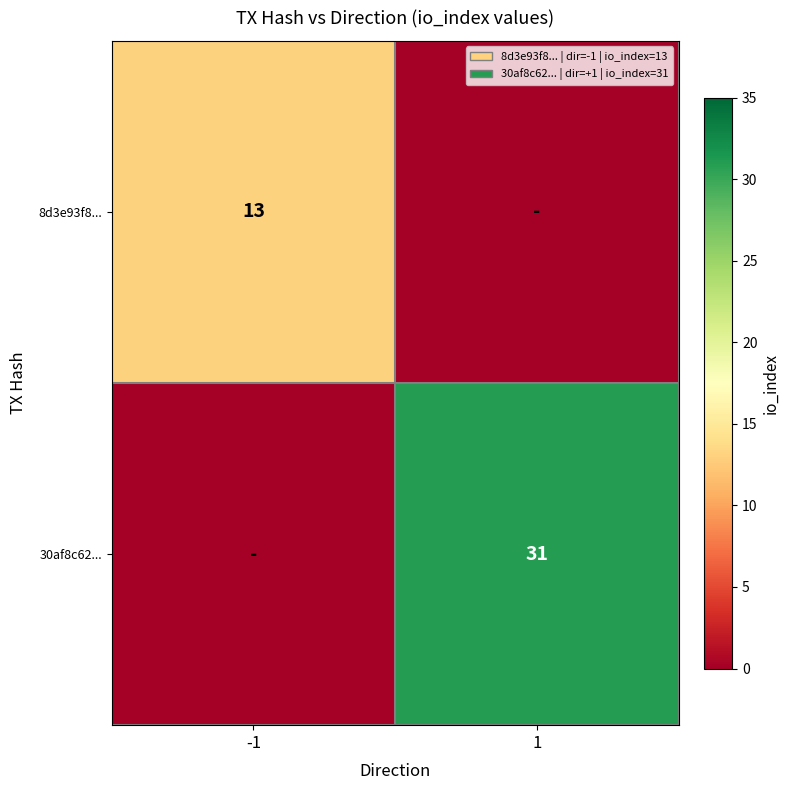

List the labels in order of 30af8c62... value, largest first.

1, -1